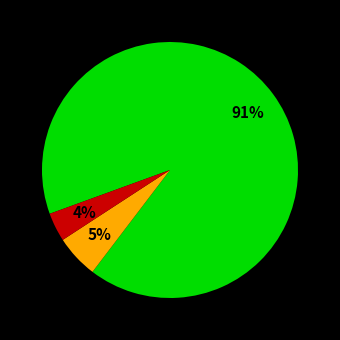

Does any single category account for the majority?

Yes